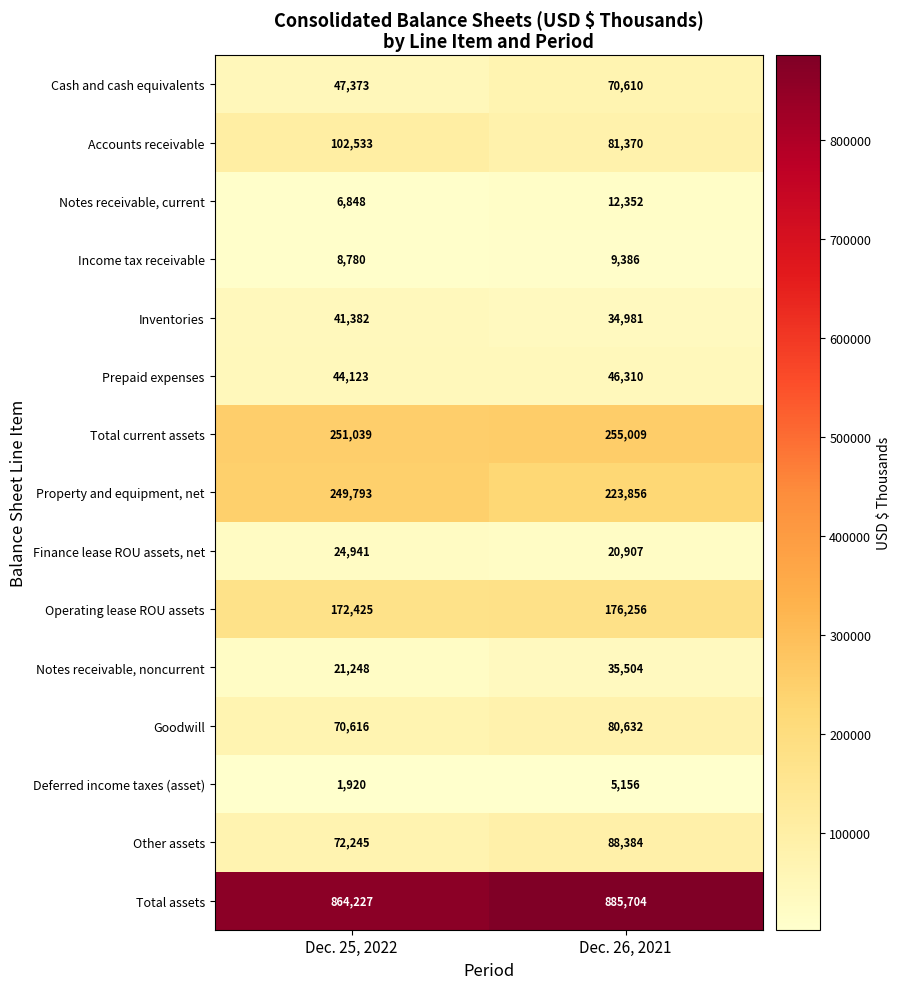

Reading left to right, extract all data points from this chart.

Cash and cash equivalents: 47373	70610
Accounts receivable: 102533	81370
Notes receivable, current: 6848	12352
Income tax receivable: 8780	9386
Inventories: 41382	34981
Prepaid expenses: 44123	46310
Total current assets: 251039	255009
Property and equipment, net: 249793	223856
Finance lease ROU assets, net: 24941	20907
Operating lease ROU assets: 172425	176256
Notes receivable, noncurrent: 21248	35504
Goodwill: 70616	80632
Deferred income taxes (asset): 1920	5156
Other assets: 72245	88384
Total assets: 864227	885704